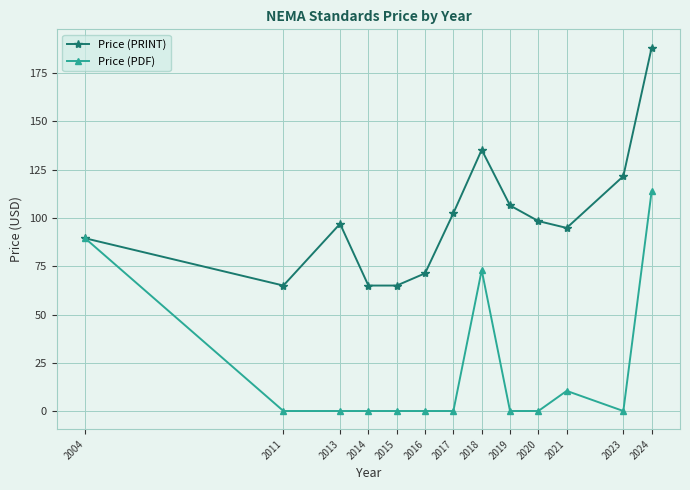

At which category is the sum across all series the highest?

2024